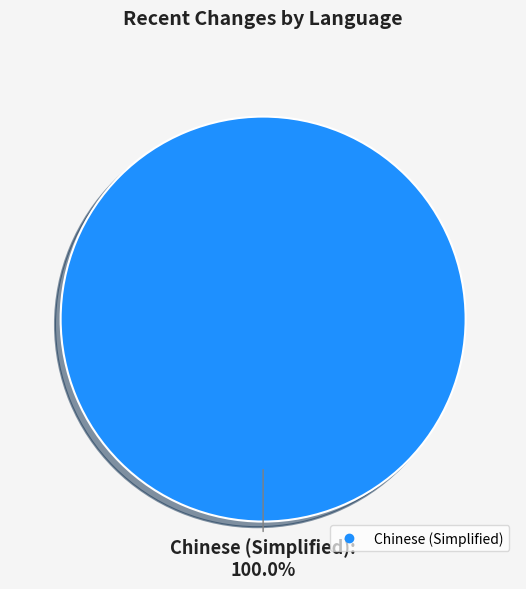

Is there a majority slice in this chart?

Yes